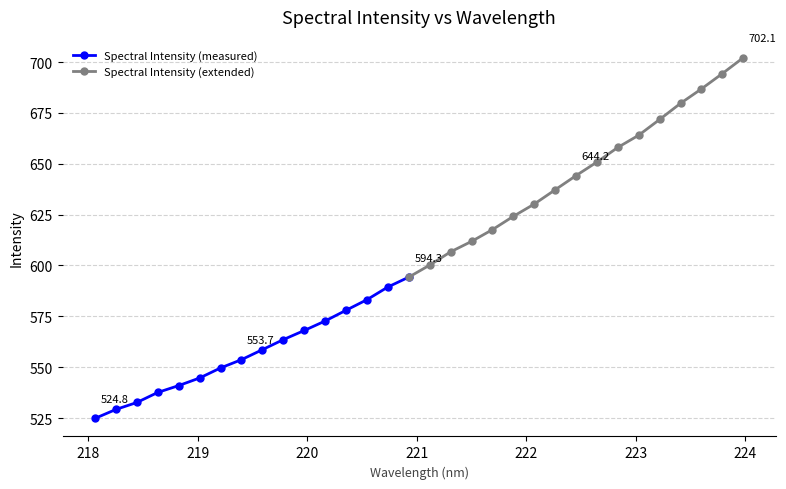

Which has a higher value, 223.9802 or 218.442?

223.9802